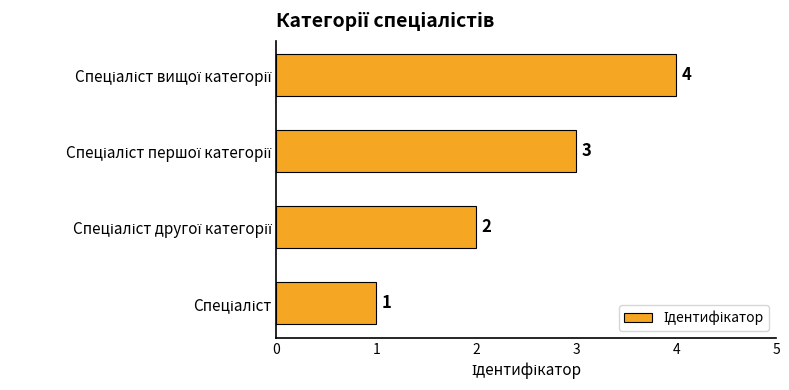

How many values are between 2 and 4?

3